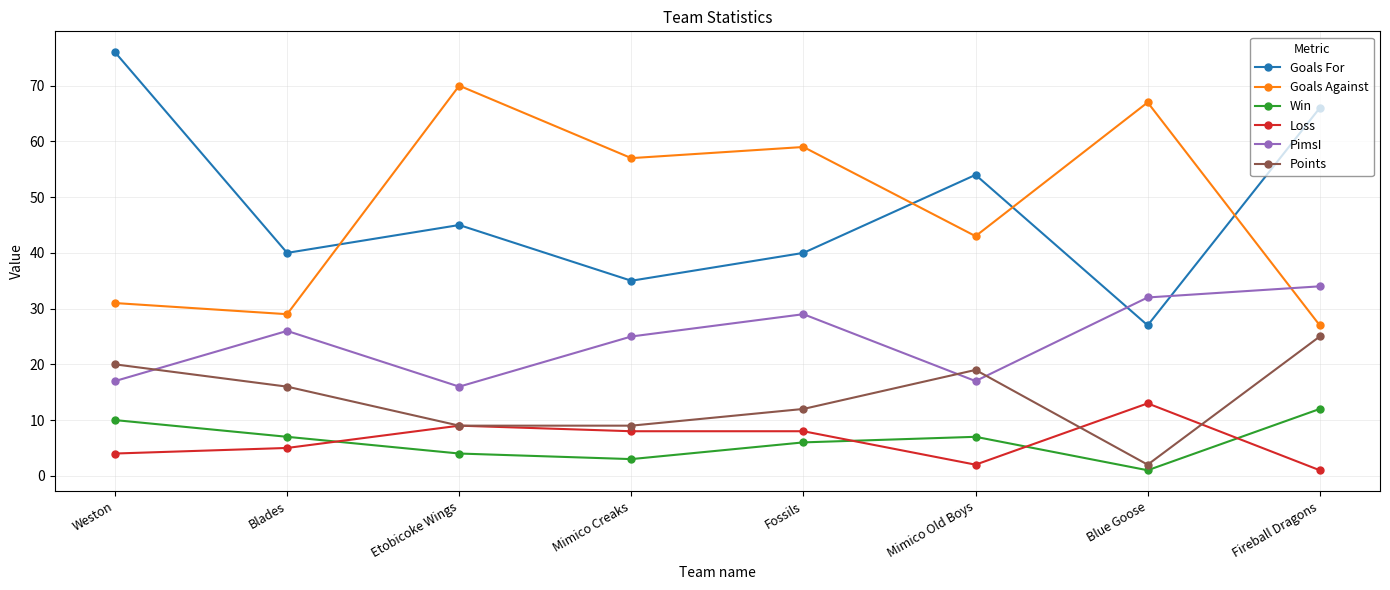

What is the difference between the highest and lowest values at Fossils?

53